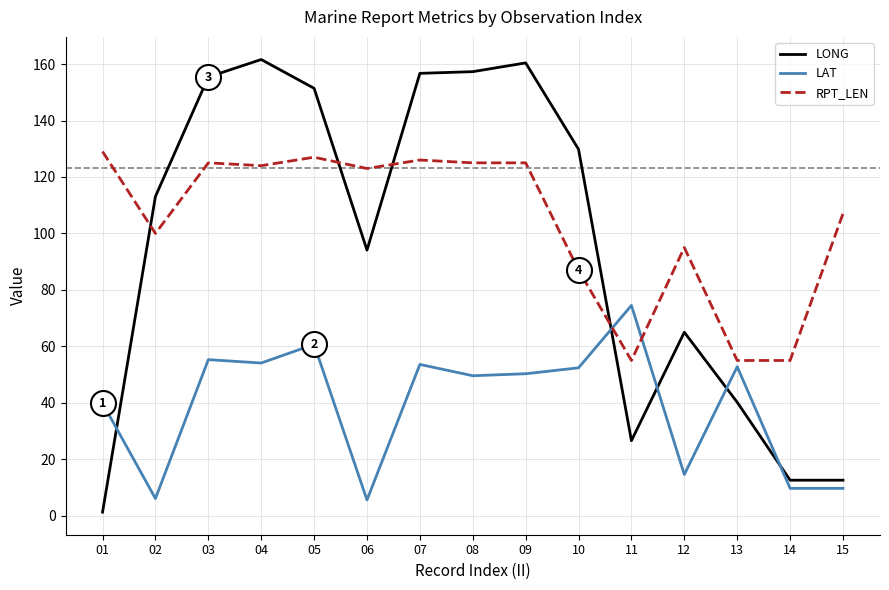

Does the chart have visible grid lines?

Yes